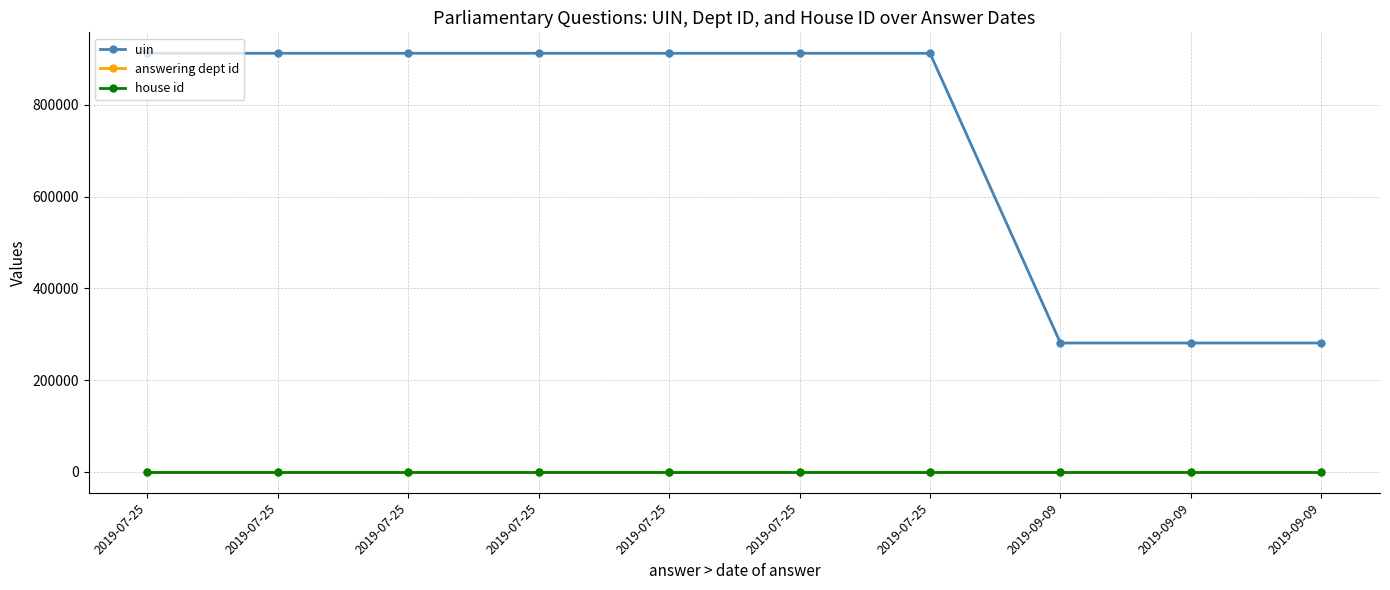

What is the difference between the maximum and minimum values in the uin series?

631209